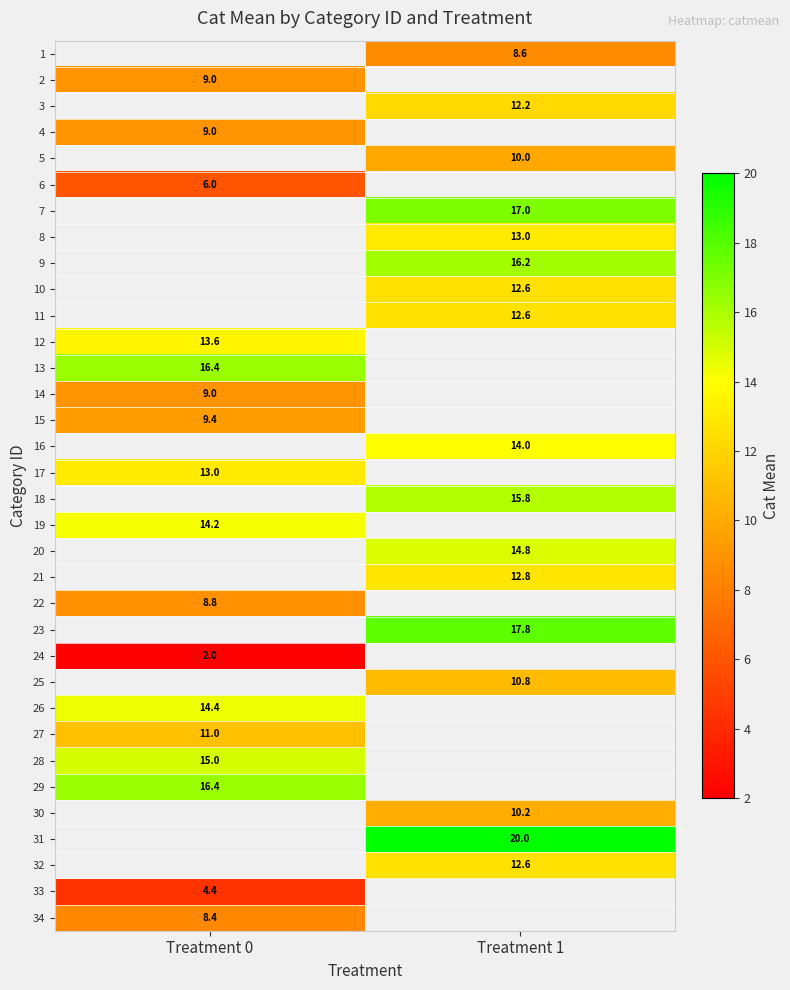

Which has a higher value, Treatment 0 or Treatment 1?

Treatment 1